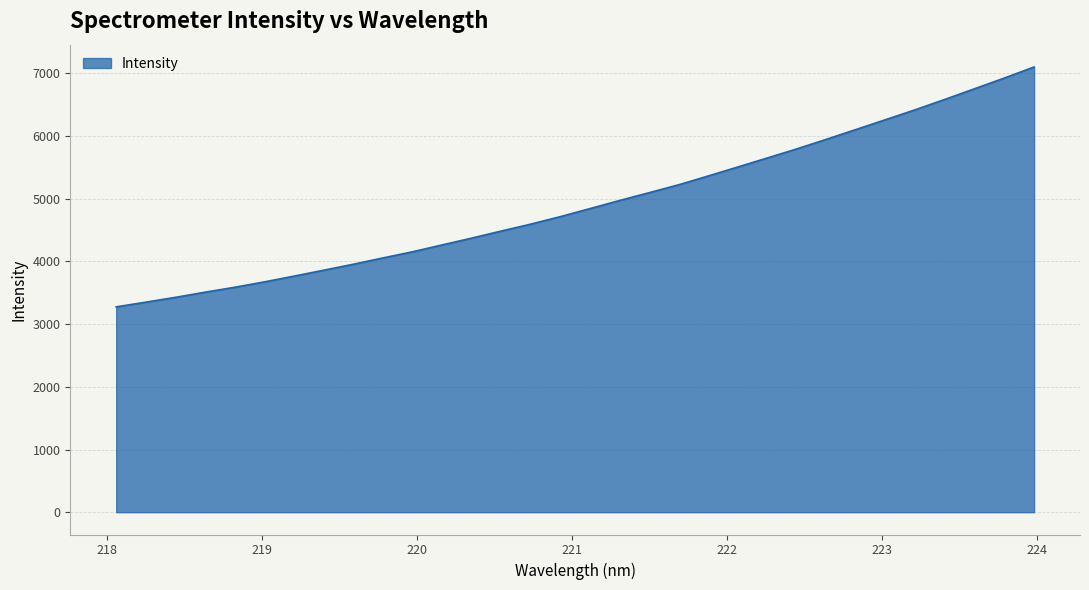

What is the greatest value displayed?

7101.7